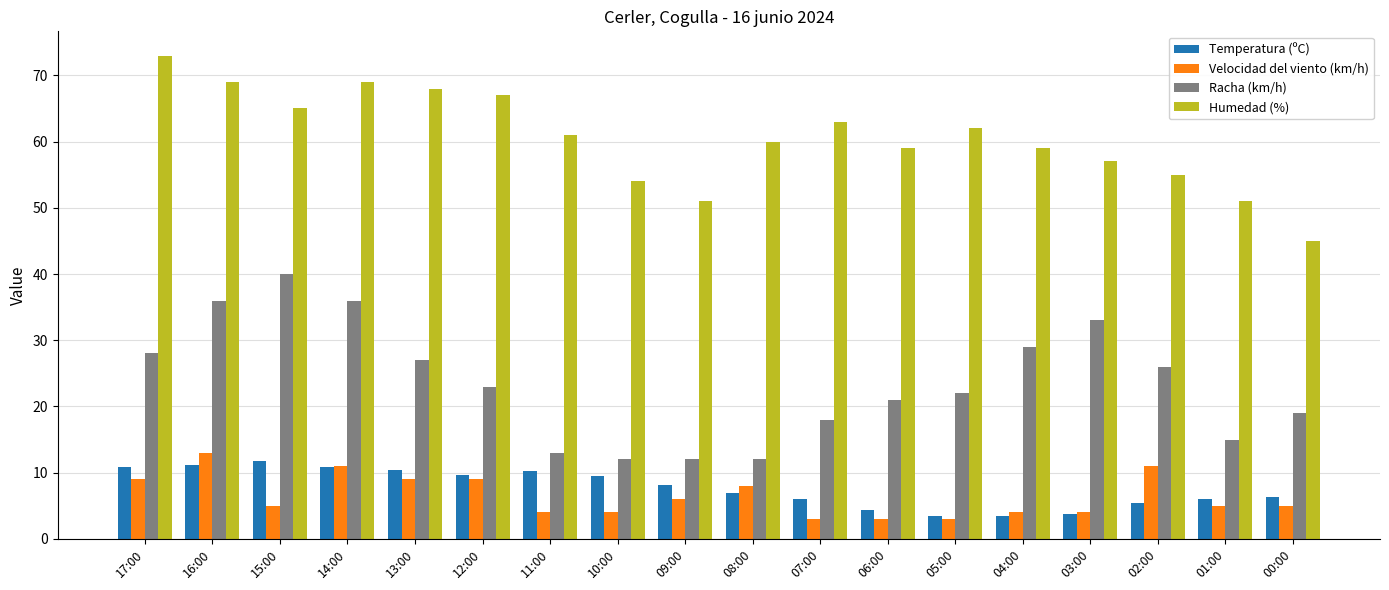

How many series are shown in this chart?

4